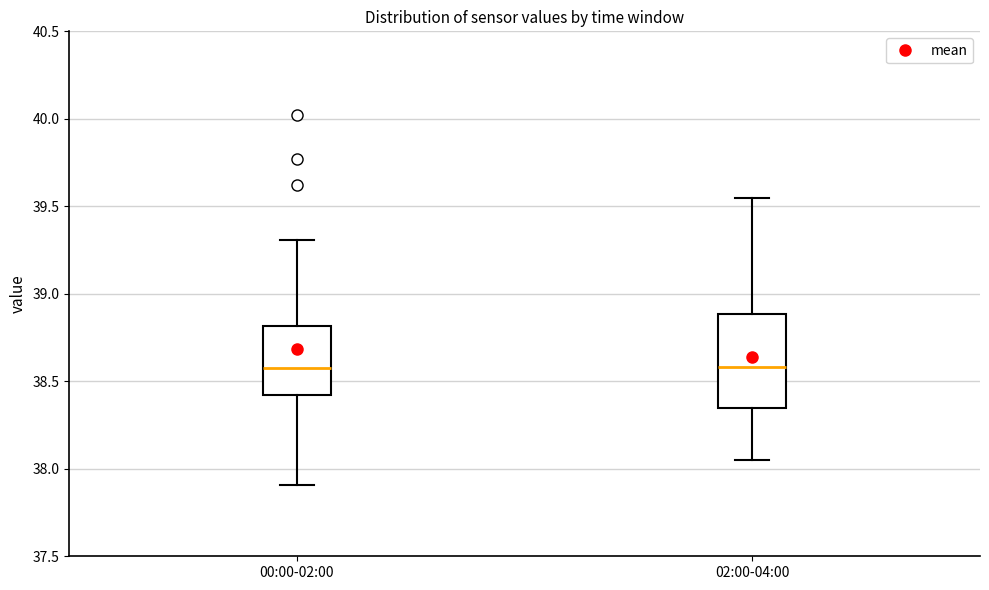

Reading left to right, transcribe this box plot: for each box, give where its median line is, the range the box spans, and where its two whiskers end, as read against the y-axis. The values are not printed on the chart, so give them approximately, as read against the axis.

00:00-02:00: median 38.60, box 38.40 to 38.80, whiskers 37.90 to 39.30
02:00-04:00: median 38.60, box 38.35 to 38.90, whiskers 38.05 to 39.55